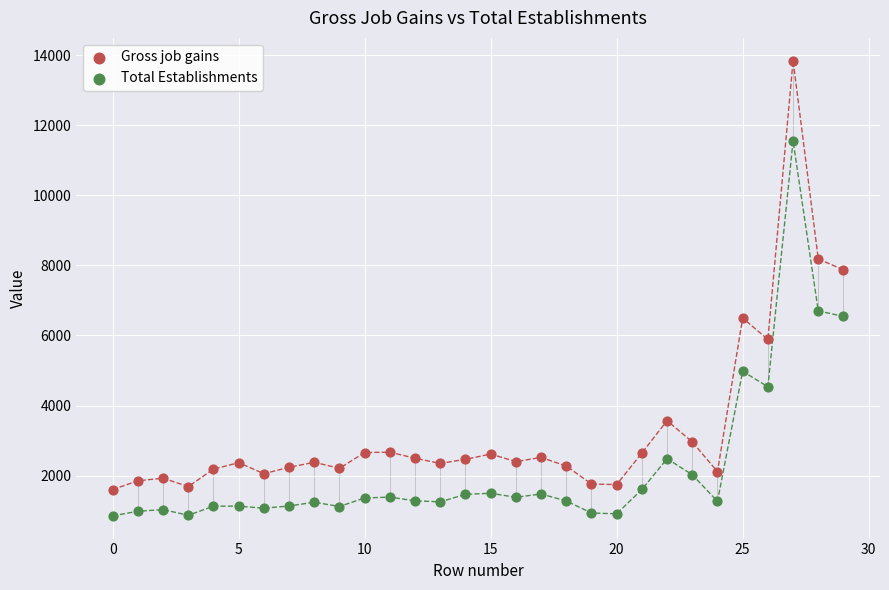

Which series reaches the maximum Y coordinate?

Gross job gains